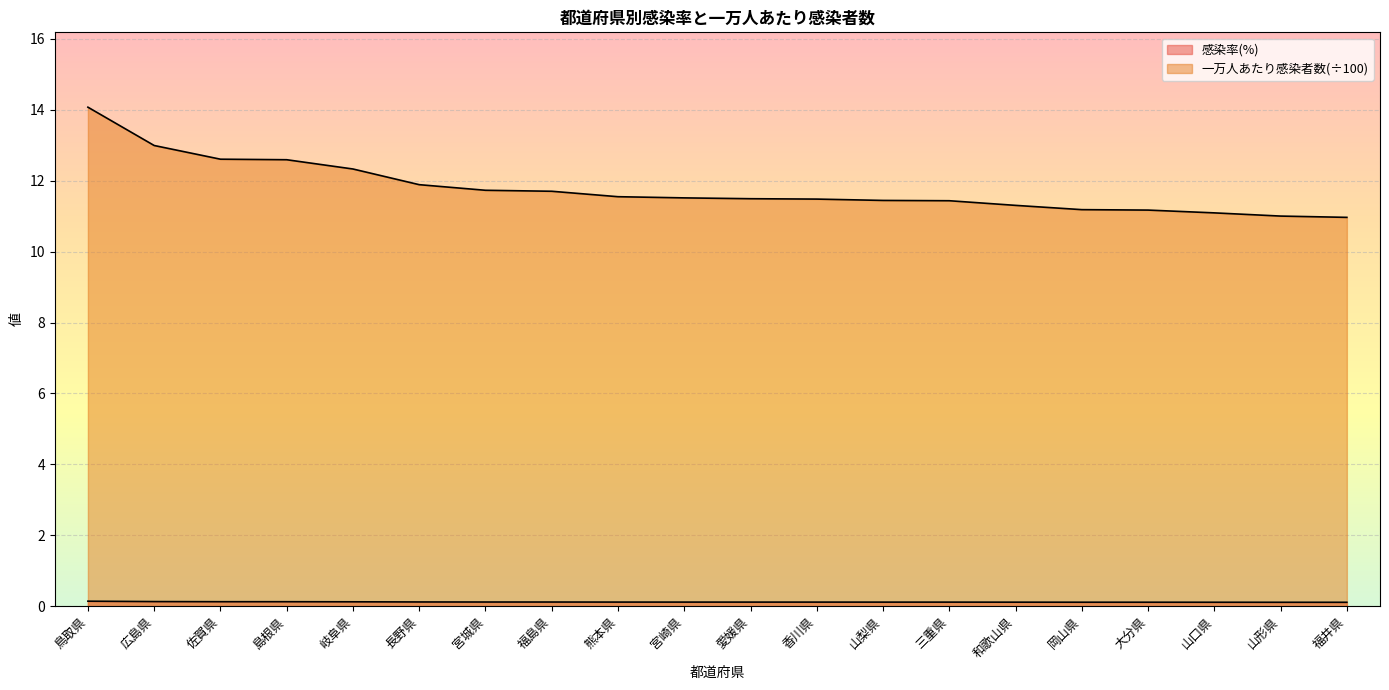

Which series has the largest total across all categories?

一万人あたり感染者数(÷100)